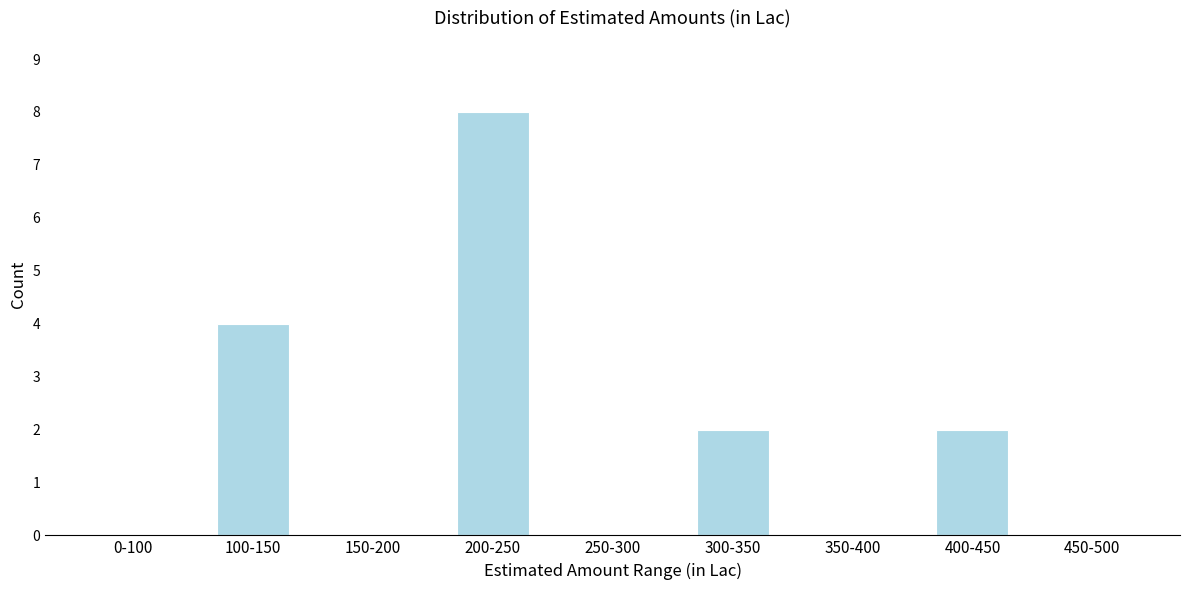

Reading right to left, list all the values displayed in this chart.

450-500=0	400-450=2	350-400=0	300-350=2	250-300=0	200-250=8	150-200=0	100-150=4	0-100=0